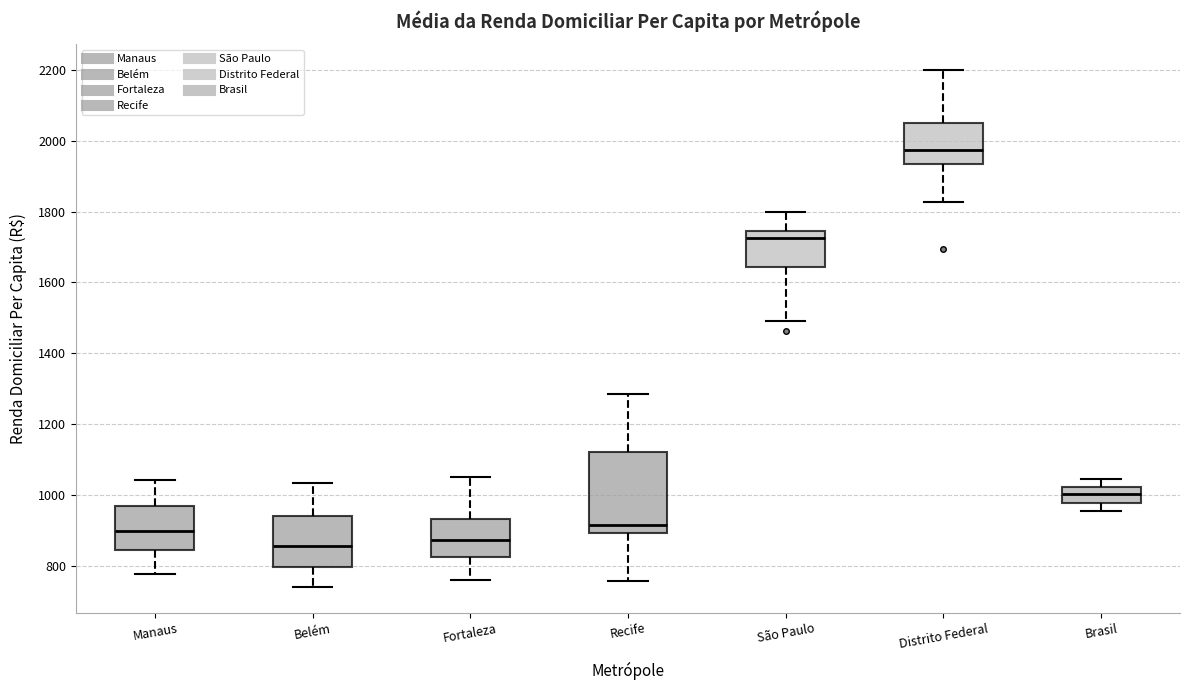

Reading left to right, read every box against the y-axis: the position of its median line, the range the box covers, and the ends of its whiskers. The values are not printed on the chart, so give them approximately, as read against the axis.

Manaus: median 900, box 840 to 960, whiskers 780 to 1040
Belém: median 860, box 800 to 940, whiskers 740 to 1040
Fortaleza: median 880, box 820 to 940, whiskers 760 to 1040
Recife: median 920, box 900 to 1120, whiskers 760 to 1280
São Paulo: median 1720, box 1640 to 1740, whiskers 1500 to 1800
Distrito Federal: median 1980, box 1940 to 2060, whiskers 1820 to 2200
Brasil: median 1000, box 980 to 1020, whiskers 960 to 1040